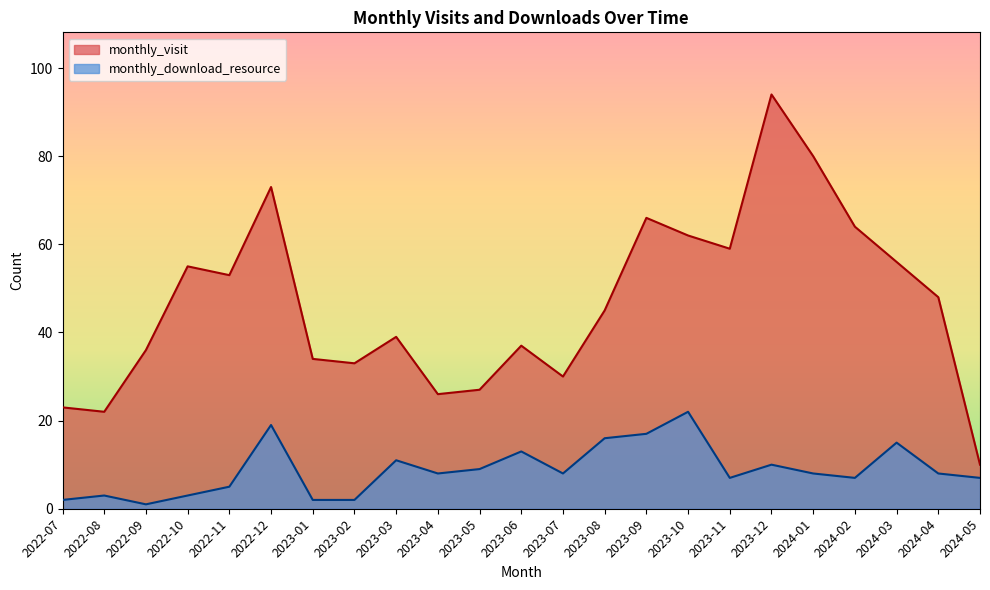

Reading left to right, what are all the values shown in this chart?

monthly_visit: 23	22	36	55	53	73	34	33	39	26	27	37	30	45	66	62	59	94	80	64	56	48	10
monthly_download_resource: 2	3	1	3	5	19	2	2	11	8	9	13	8	16	17	22	7	10	8	7	15	8	7